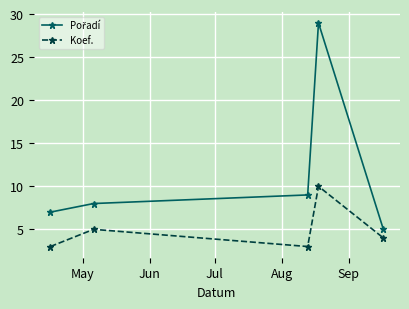

What is the greatest value displayed?

29